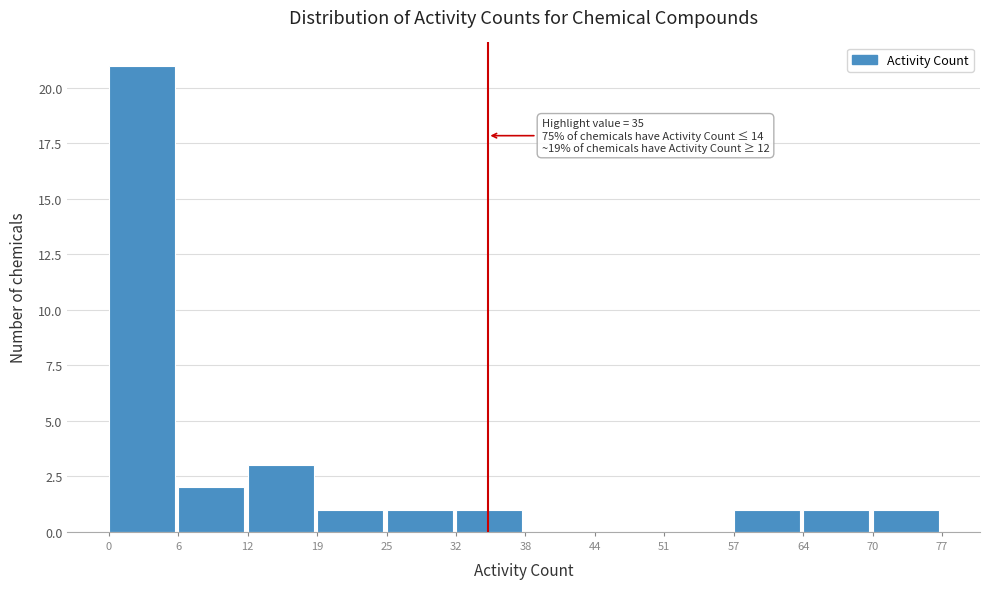

Reading left to right, extract all data points from this chart.

0=21	6=2	12=3	19=1	25=1	32=1	38=0	44=0	51=0	57=1	64=1	70=1